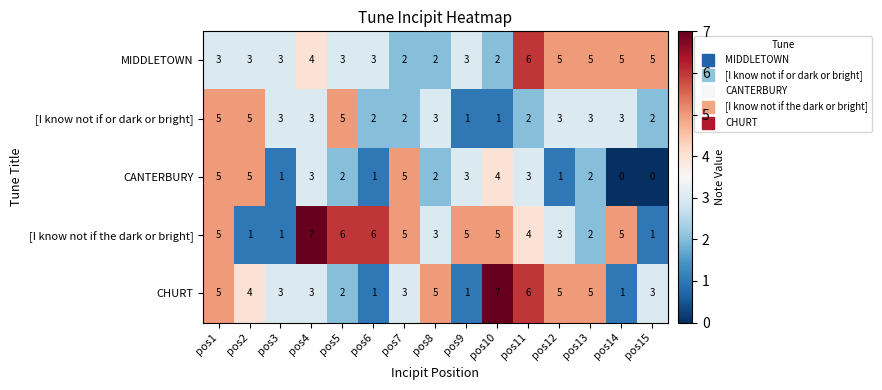

How many CANTERBURY values are between 1 and 4?

10